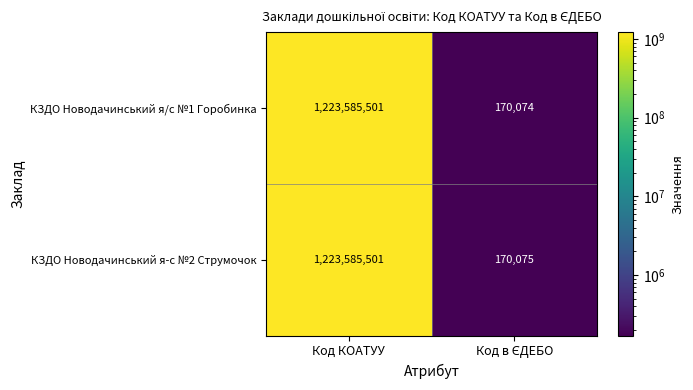

List the series in order of their overall mean, highest first.

КЗДО Новодачинський я-с №2 Струмочок, КЗДО Новодачинський я/с №1 Горобинка